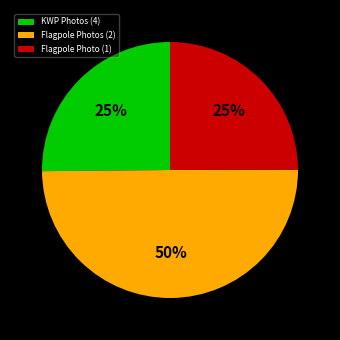

What is the largest slice in the pie chart?

Flagpole Photos (2)